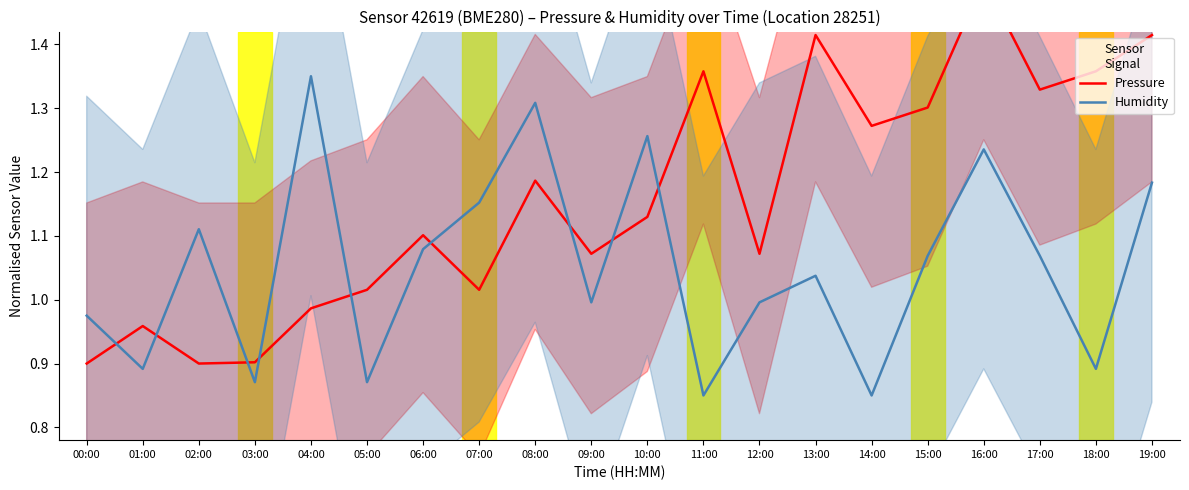

At which label does Pressure first exceed 1?

05:00